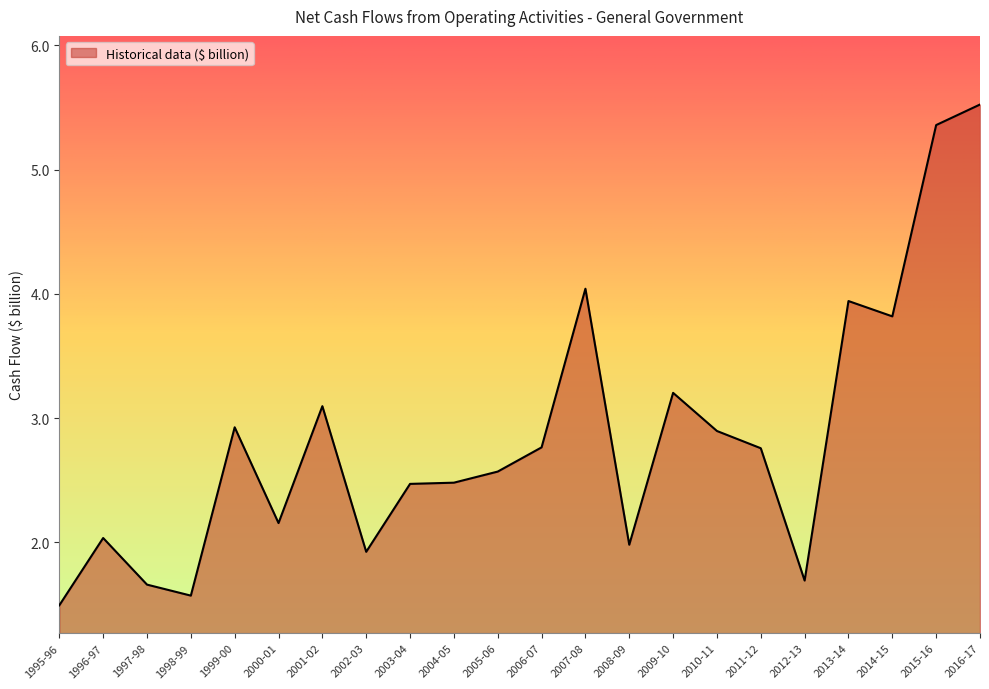

At which label does the data first exceed 2?

1996-97